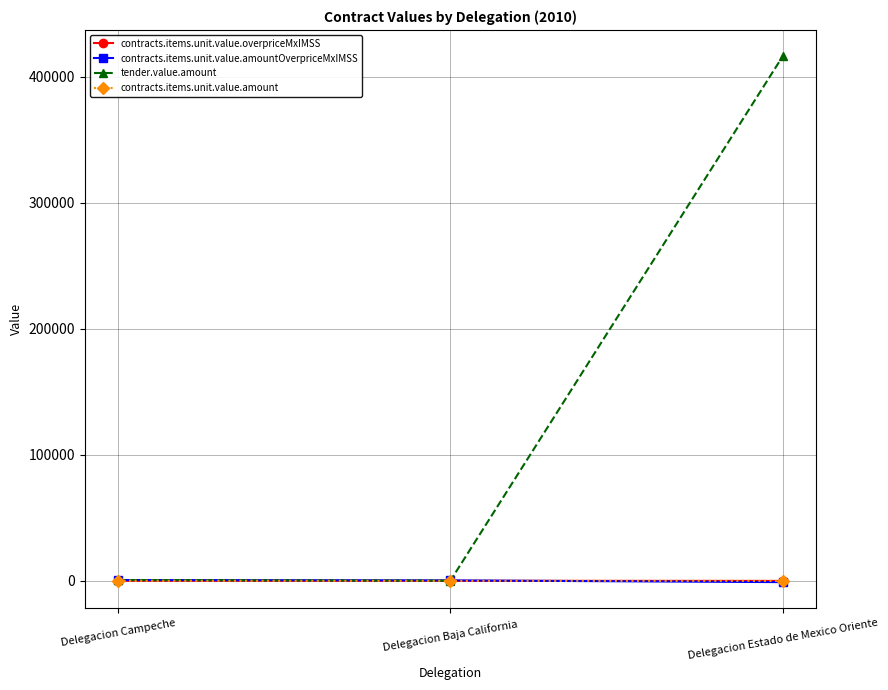

What is the highest value of the contracts.items.unit.value.amount series?

122.1